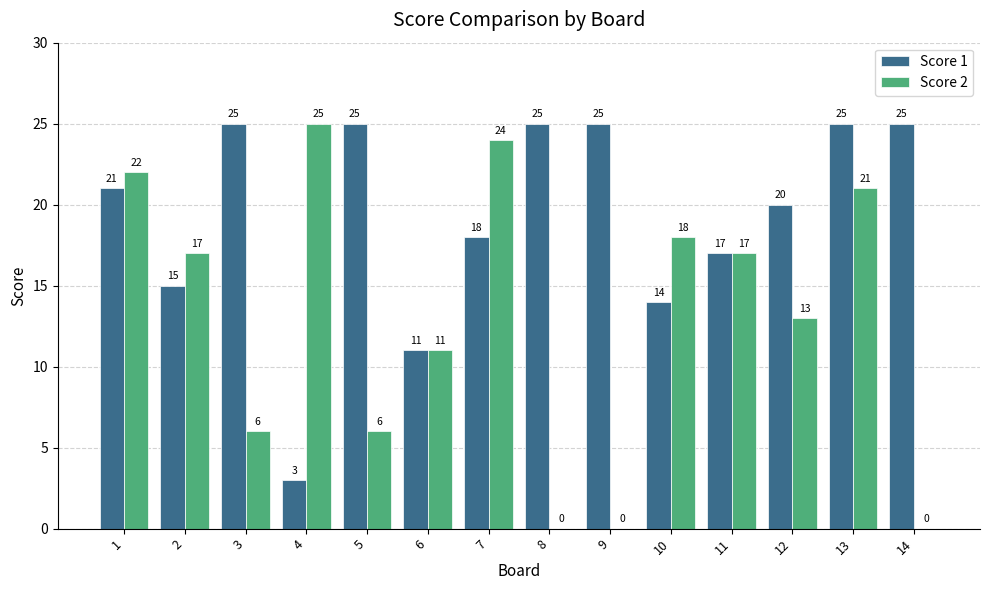

Reading left to right, transcribe all the data shown in this chart.

Score 1: 1=21	2=15	3=25	4=3	5=25	6=11	7=18	8=25	9=25	10=14	11=17	12=20	13=25	14=25
Score 2: 1=22	2=17	3=6	4=25	5=6	6=11	7=24	8=0	9=0	10=18	11=17	12=13	13=21	14=0